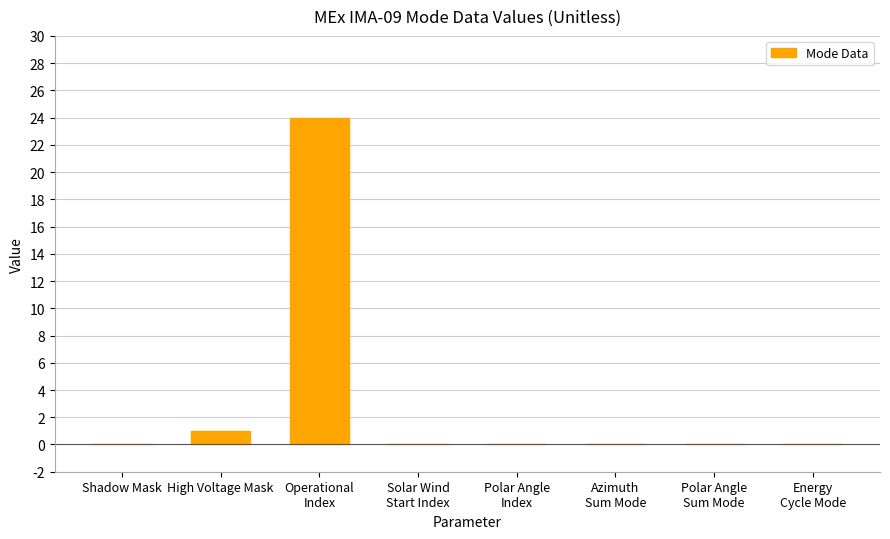

At which category does the chart reach its peak across all series?

Operational
Index